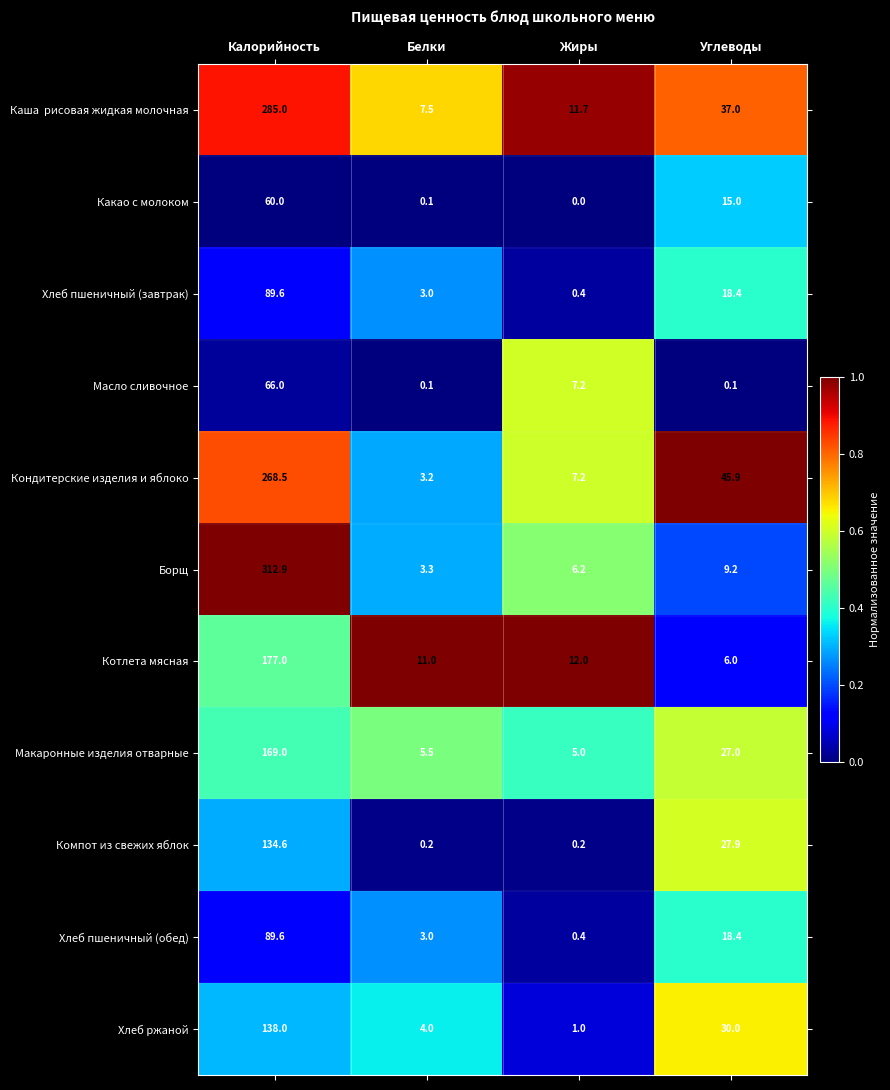

At which label does Компот из свежих яблок reach its peak?

Калорийность